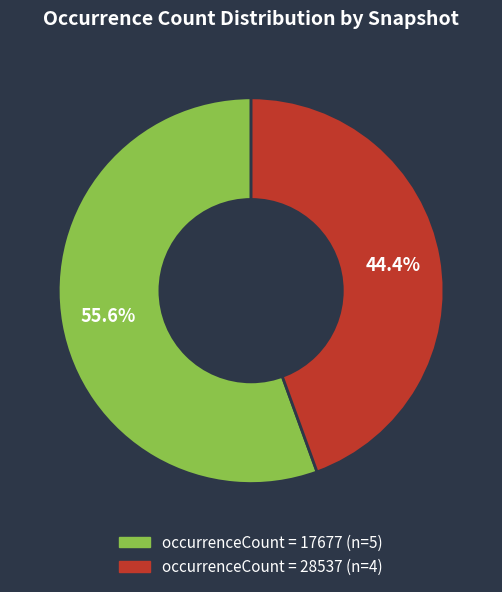

Is there a majority slice in this chart?

Yes